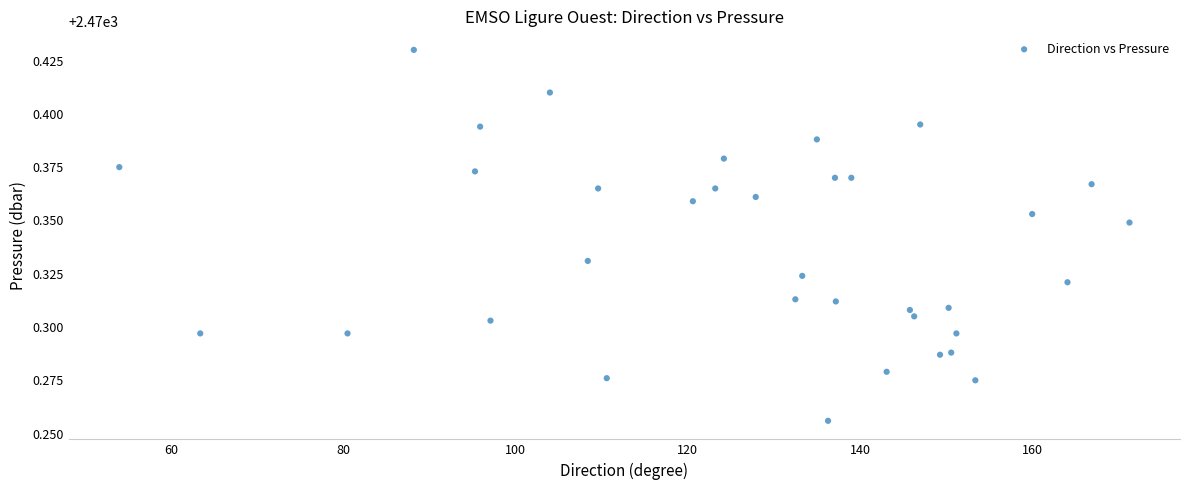

What is the range of X values (max minus min)?

117.3